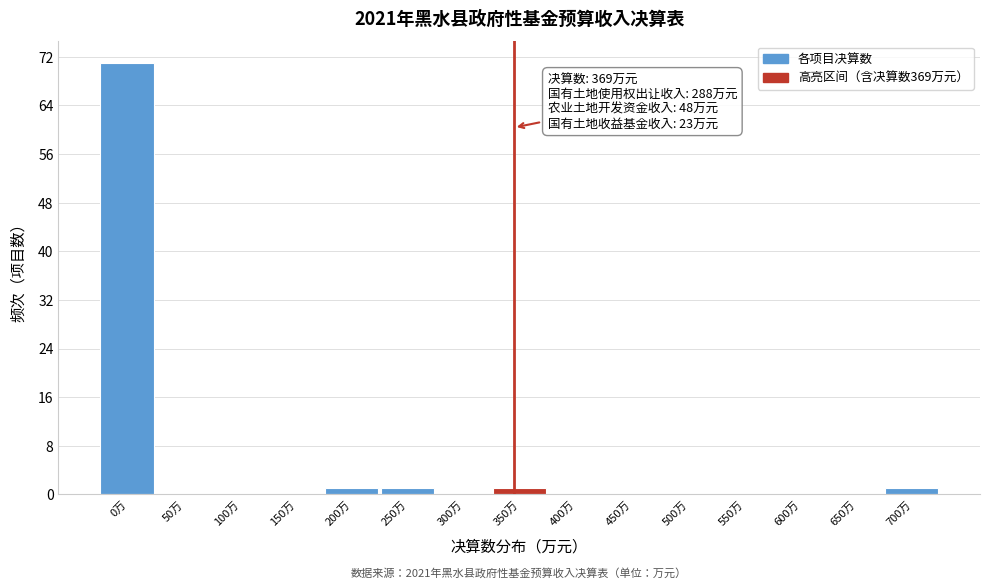

Reading left to right, extract all data points from this chart.

0万=71	50万=0	100万=0	150万=0	200万=1	250万=1	300万=0	350万=1	400万=0	450万=0	500万=0	550万=0	600万=0	650万=0	700万=1